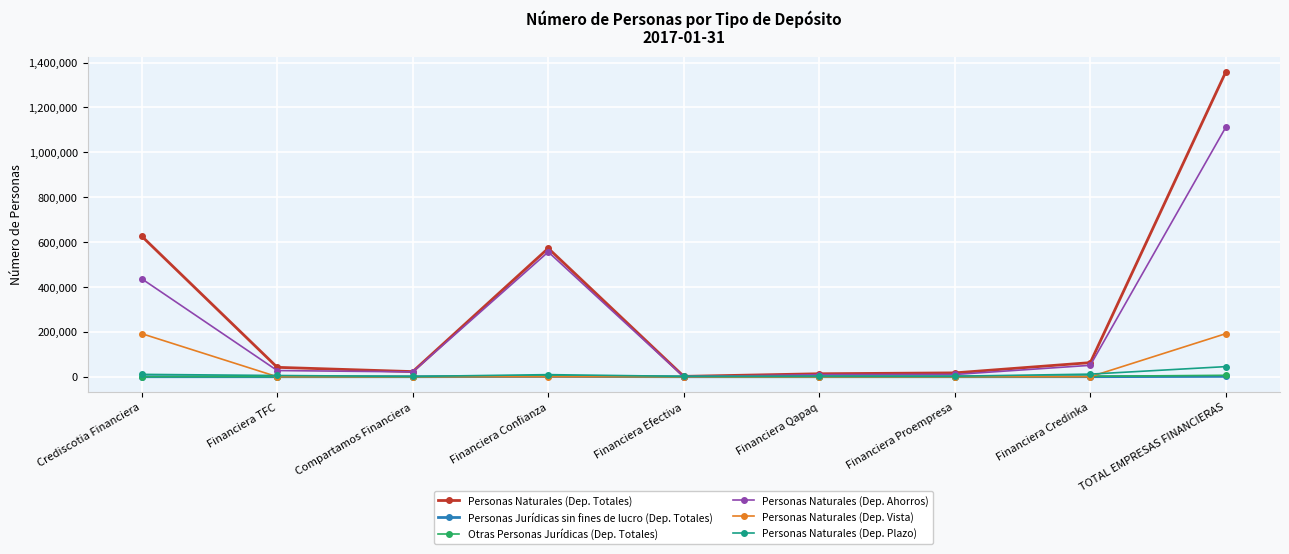

What value does the Personas Naturales (Dep. Plazo) series have at Financiera TFC?

5507